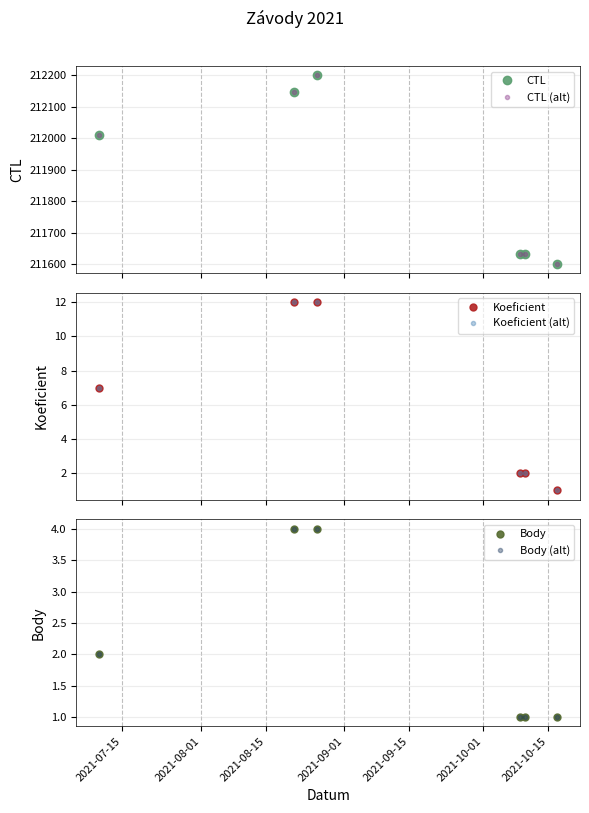

At 2021-08-01, list the series in order from largest to smallest.

CTL, CTL (alt), Koeficient, Koeficient (alt), Body, Body (alt)